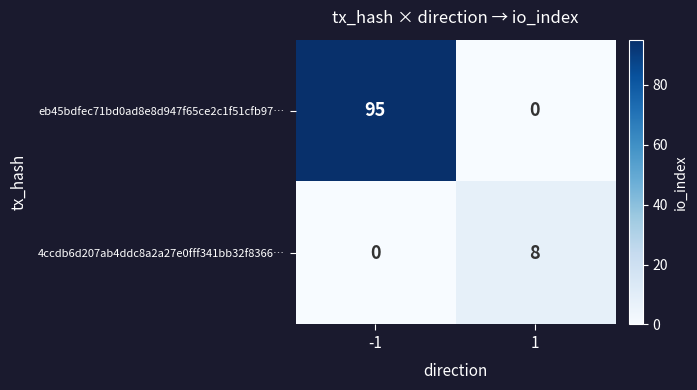

The 4ccdb6d207ab4ddc8a2a27e0fff341bb32f8366… series shows -5 at -1. True or false?

False